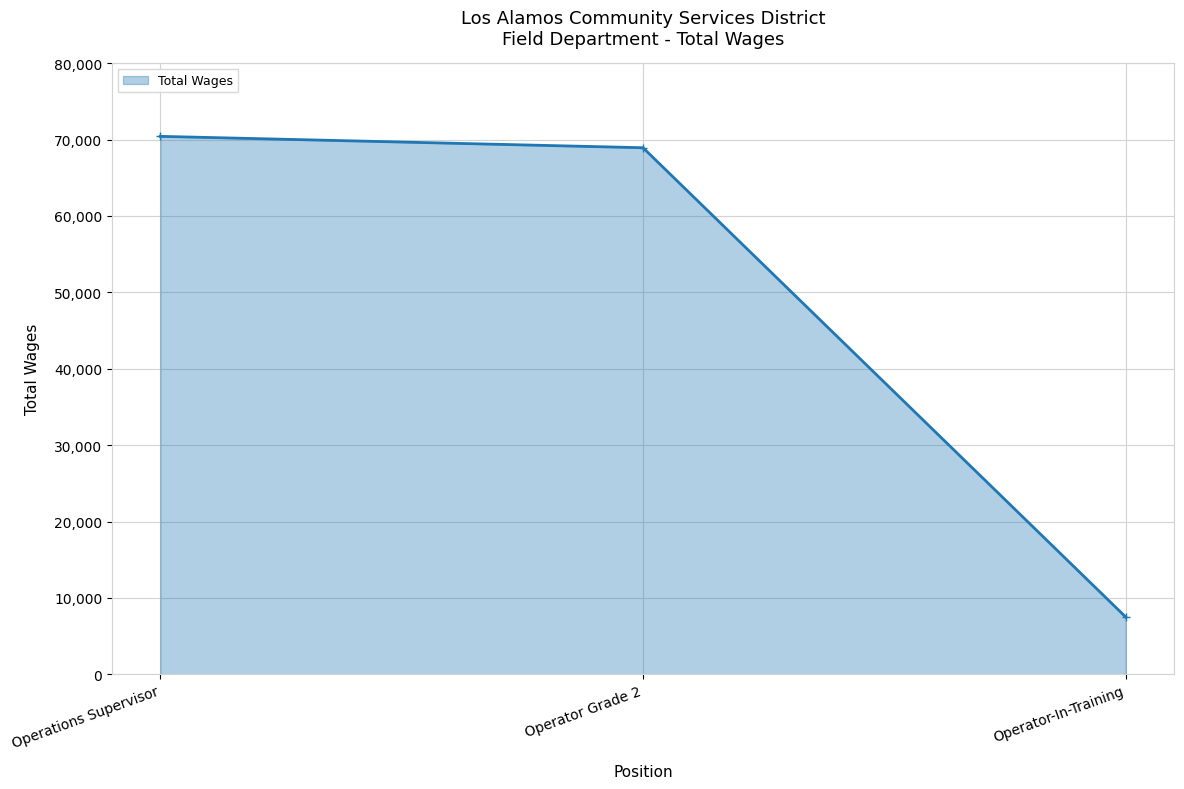

What is the minimum value shown in the chart?

7498